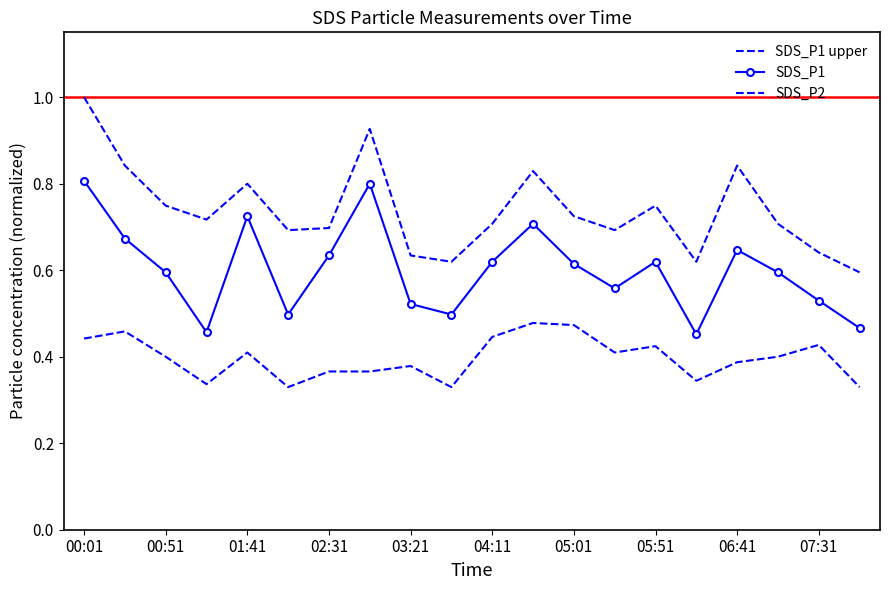

At which category is the sum across all series the highest?

00:01